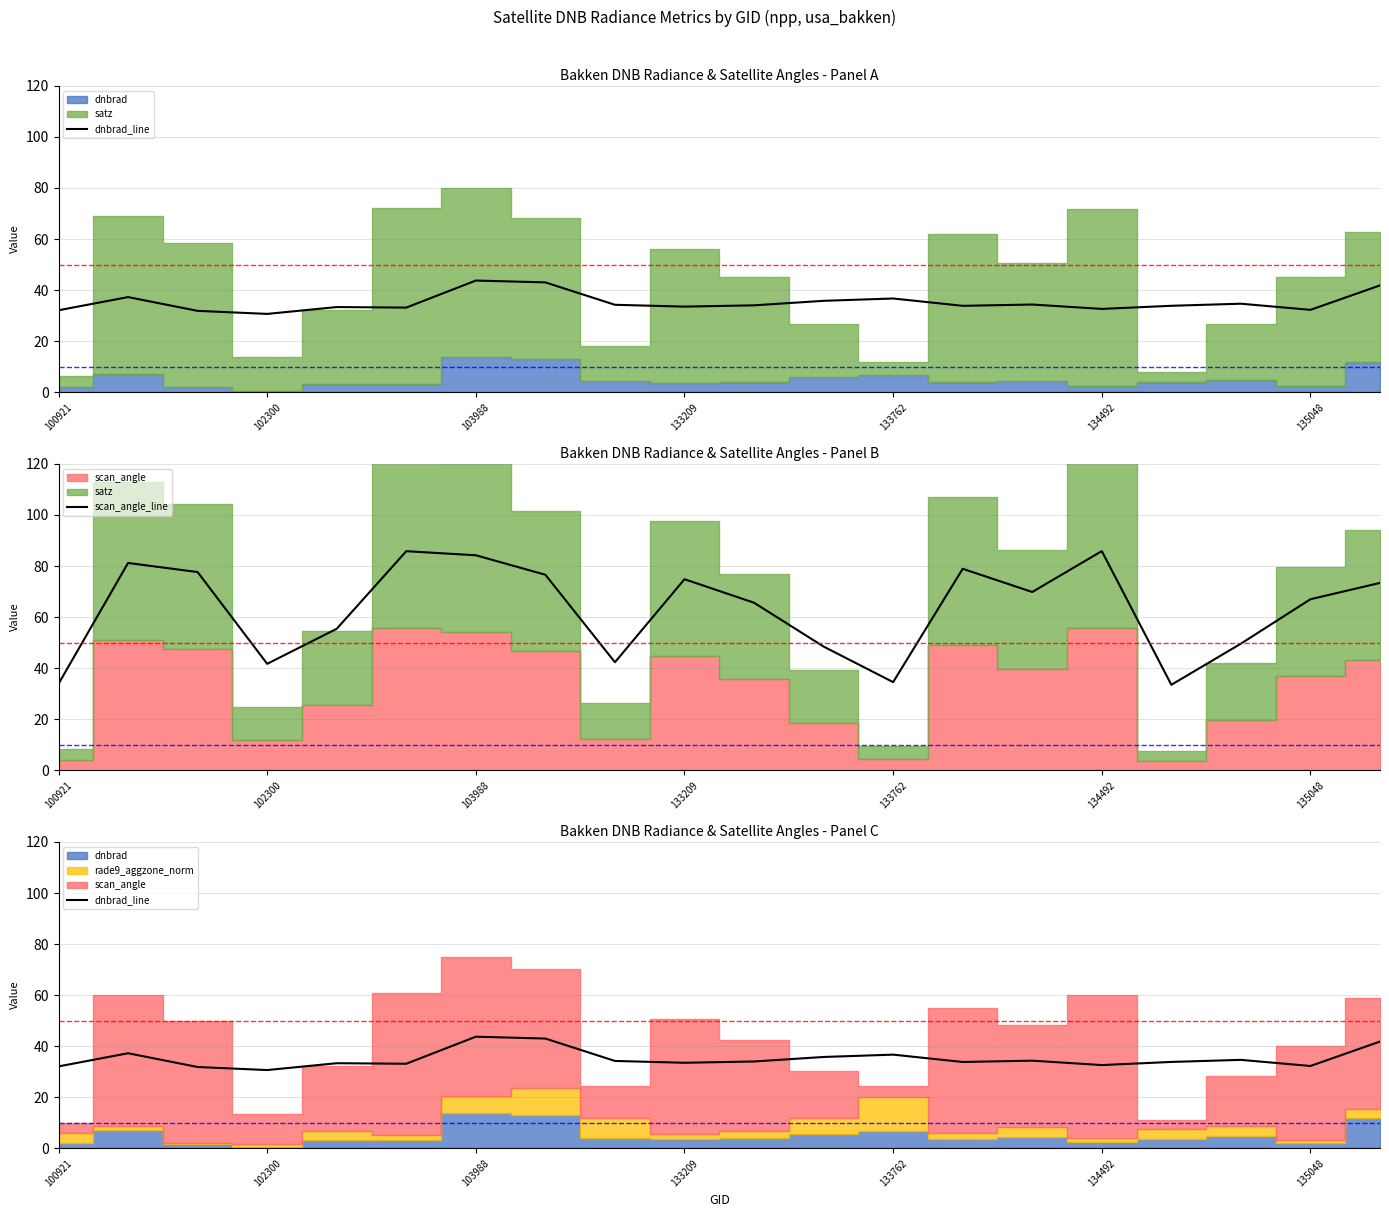

How many interior local peaks does the dnbrad_line series have?

6